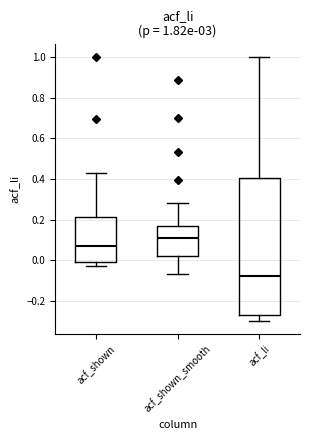

Which box's median line is the lowest?

acf_li